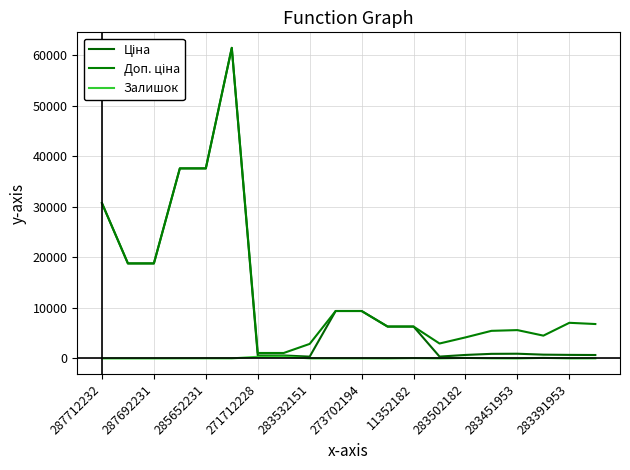

Which series has the largest total across all categories?

Доп. ціна